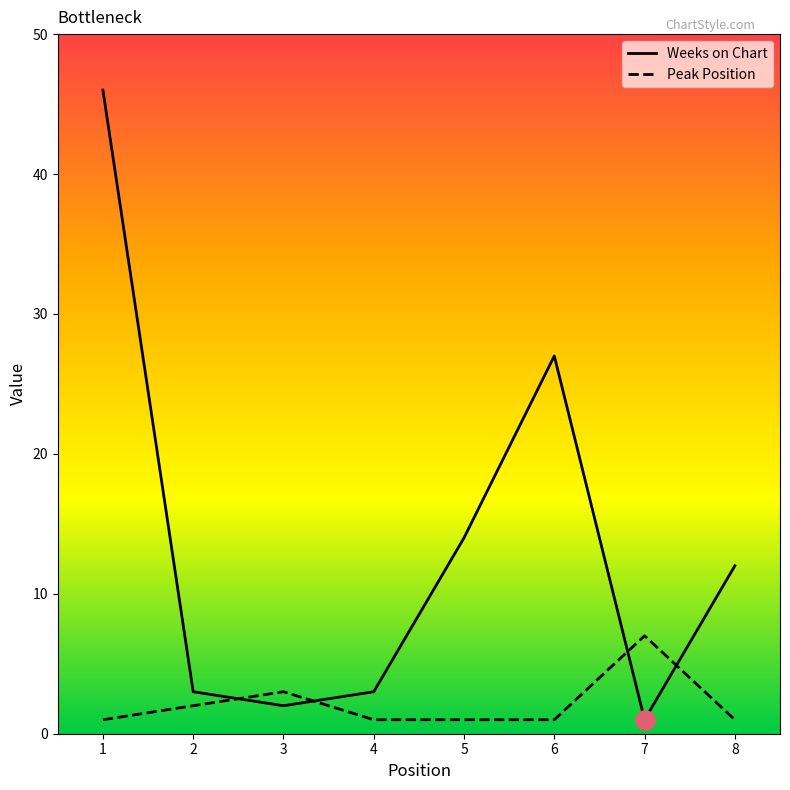

What is the sum of the Peak Position values at 8 and 1?

2